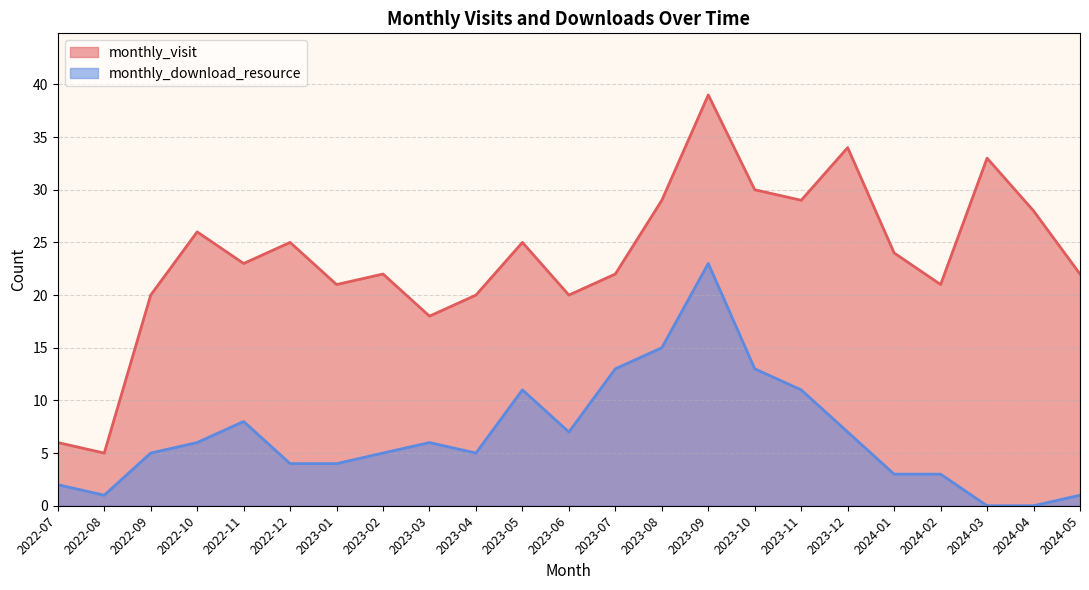

Read the monthly_visit value at 2023-04.

20